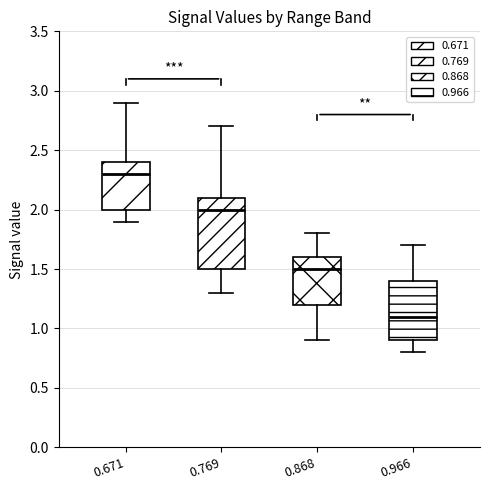

Reading left to right, transcribe this box plot: for each box, give where its median line is, the range the box spans, and where its two whiskers end, as read against the y-axis. The values are not printed on the chart, so give them approximately, as read against the axis.

0.671: median 2.3, box 2.0 to 2.4, whiskers 1.9 to 2.9
0.769: median 2.0, box 1.5 to 2.1, whiskers 1.3 to 2.7
0.868: median 1.5, box 1.2 to 1.6, whiskers 0.9 to 1.8
0.966: median 1.1, box 0.9 to 1.4, whiskers 0.8 to 1.7